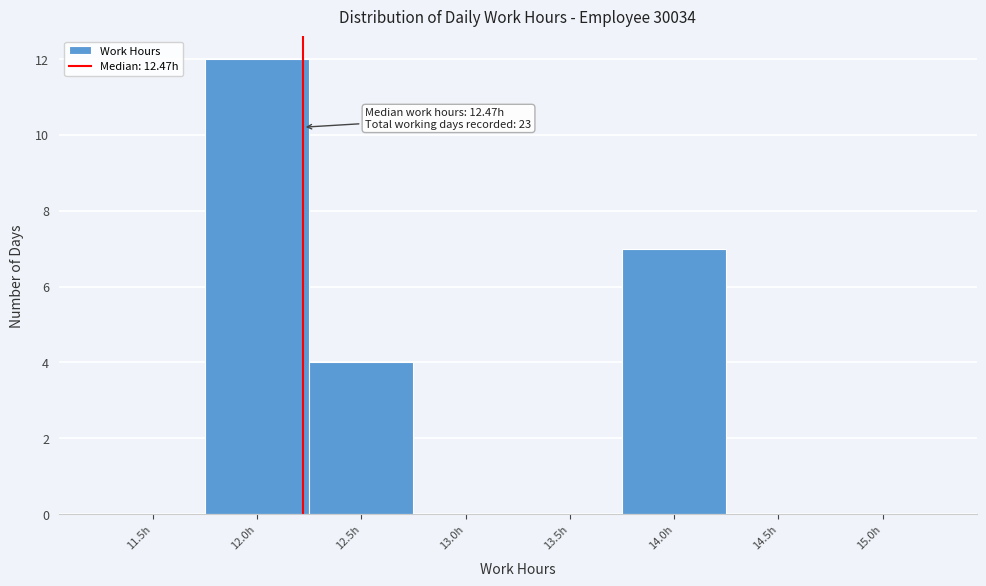

Reading right to left, transcribe all the data shown in this chart.

15.0h=0	14.5h=0	14.0h=7	13.5h=0	13.0h=0	12.5h=4	12.0h=12	11.5h=0